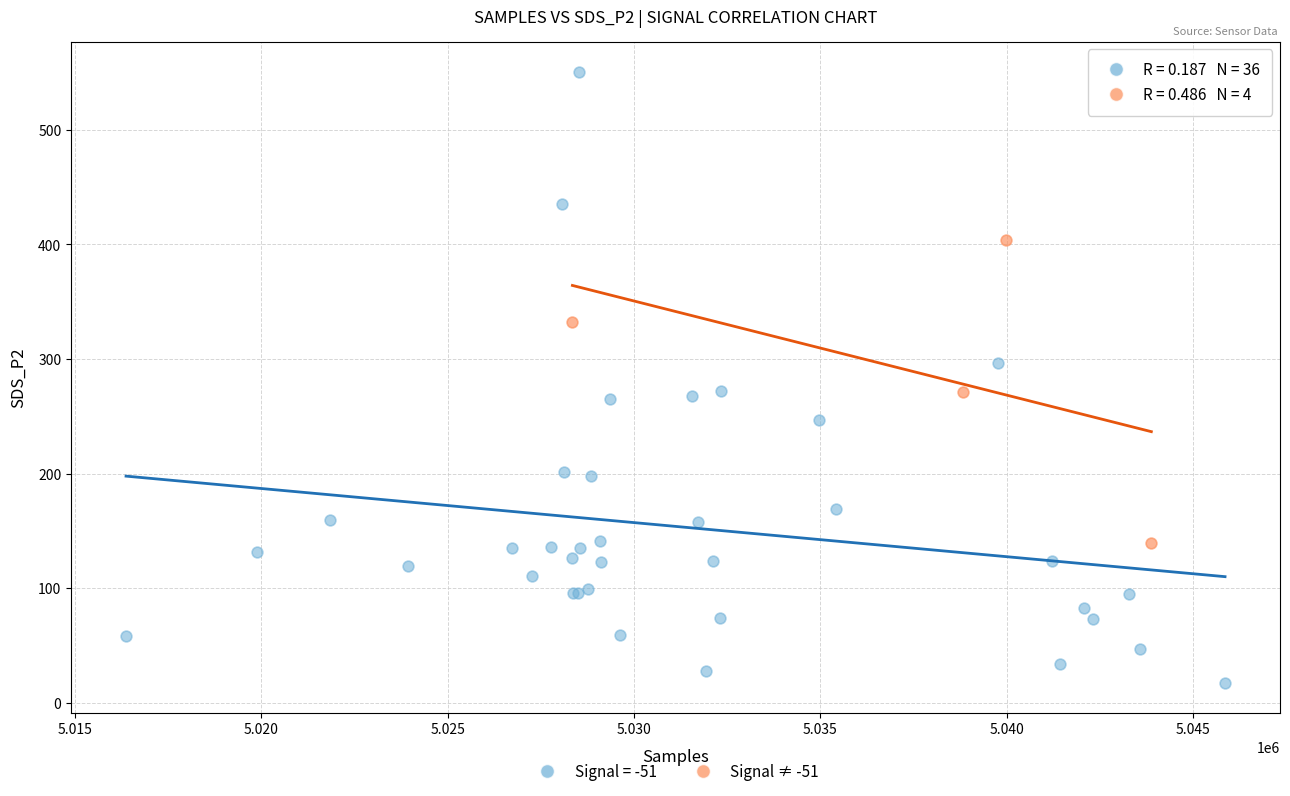

Which series contains the highest Y value?

Signal = -51